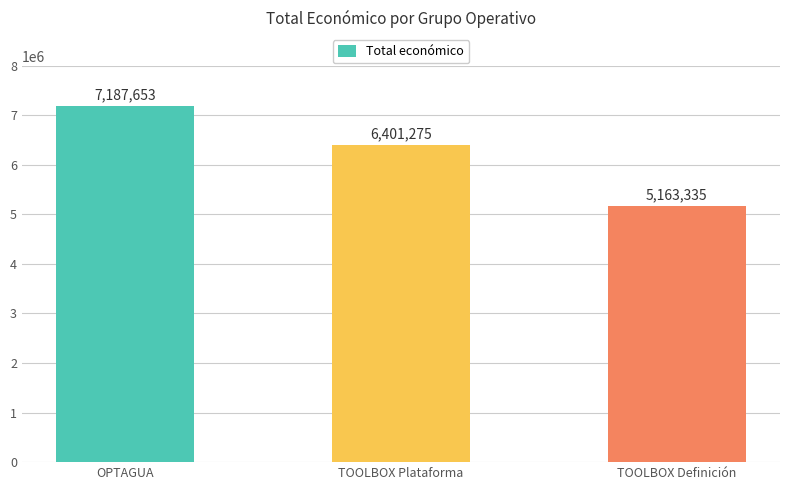

What is the ratio of the value at OPTAGUA to the value at TOOLBOX Plataforma?

1.1